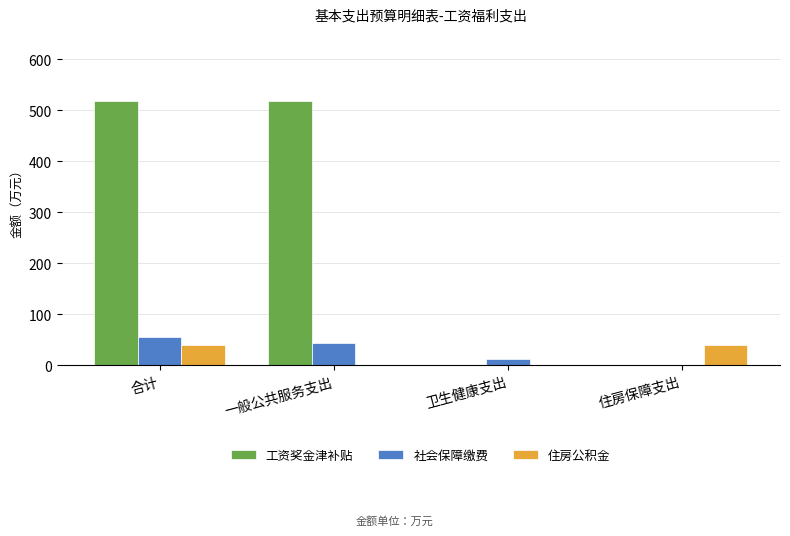

Is it true that 社会保障缴费 equals 76.1 at 一般公共服务支出?

False